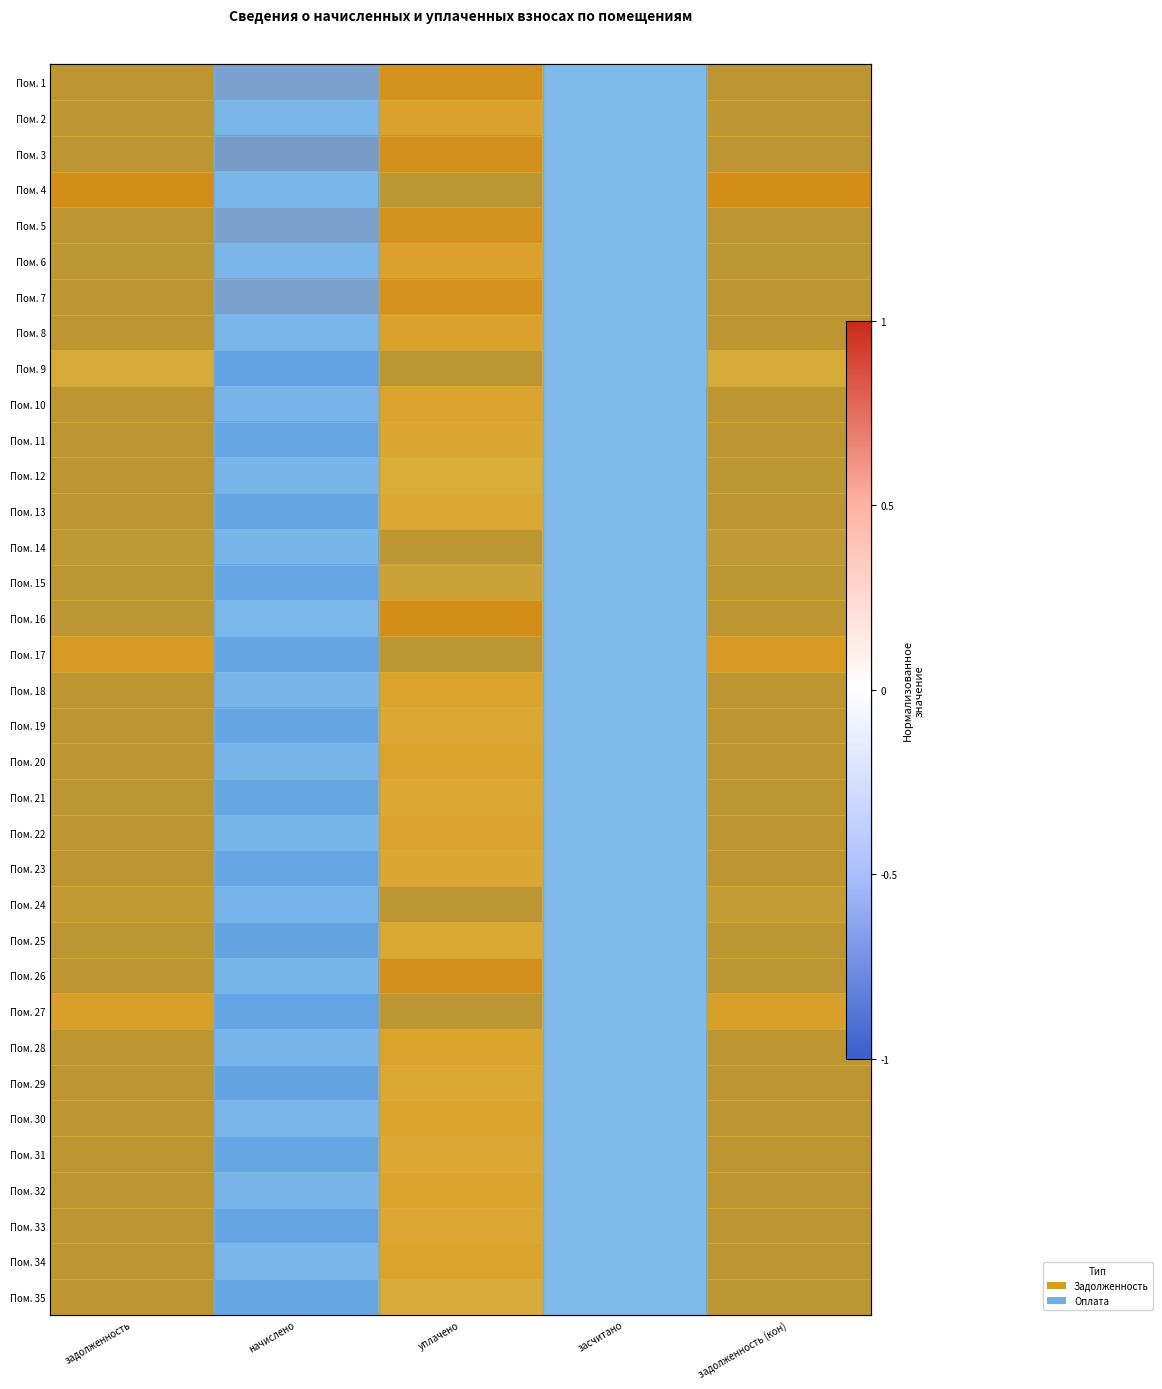

The Пом. 3 series shows 0.9 at уплачено. True or false?

True